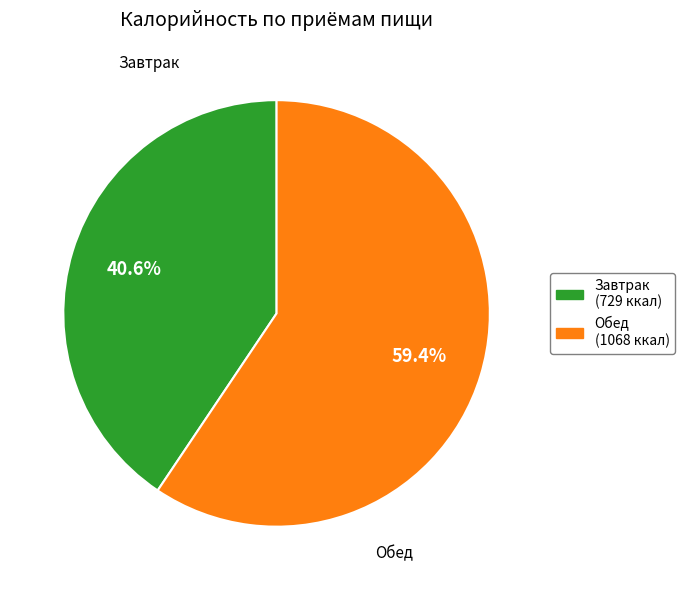

Rank the categories by value from lowest to highest.

Завтрак, Обед